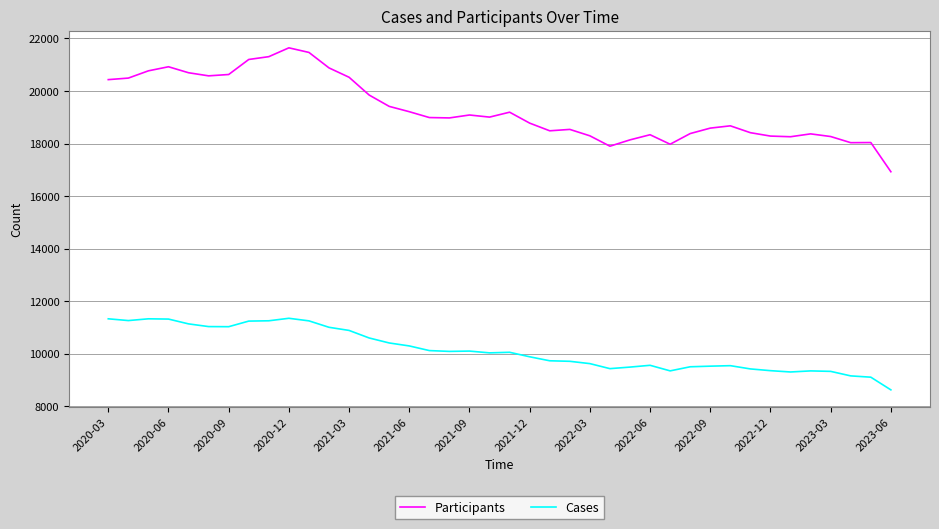

What is the maximum value for Cases?

11350